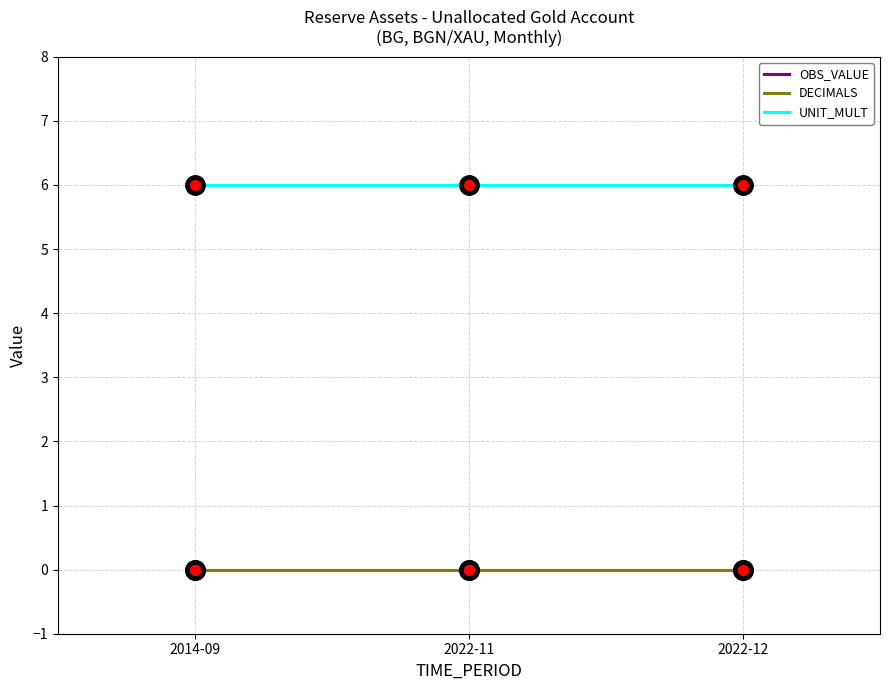

List the series in order of their peak value, highest first.

UNIT_MULT, OBS_VALUE, DECIMALS